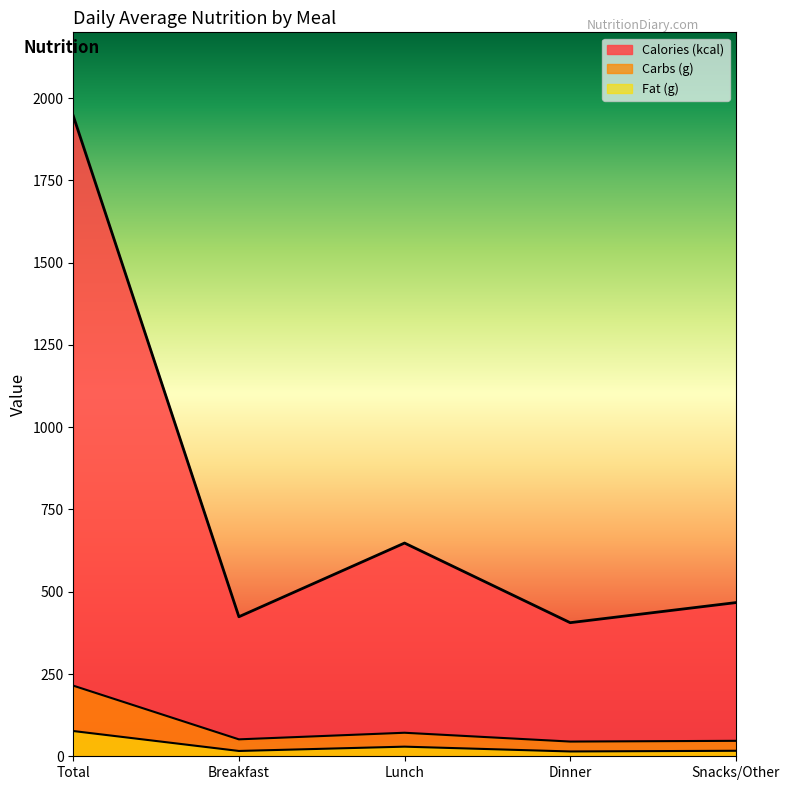

How many values in the Carbs (g) series exceed 51?

3